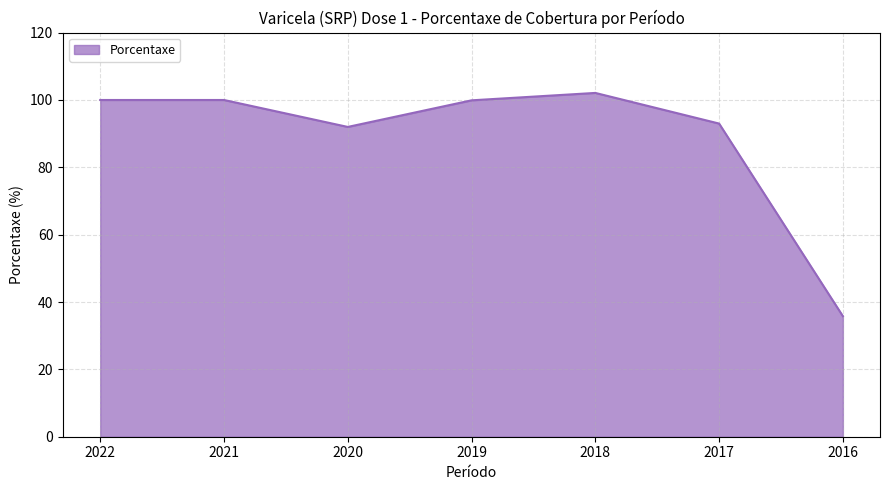

At which label is the value closest to 68?

2020